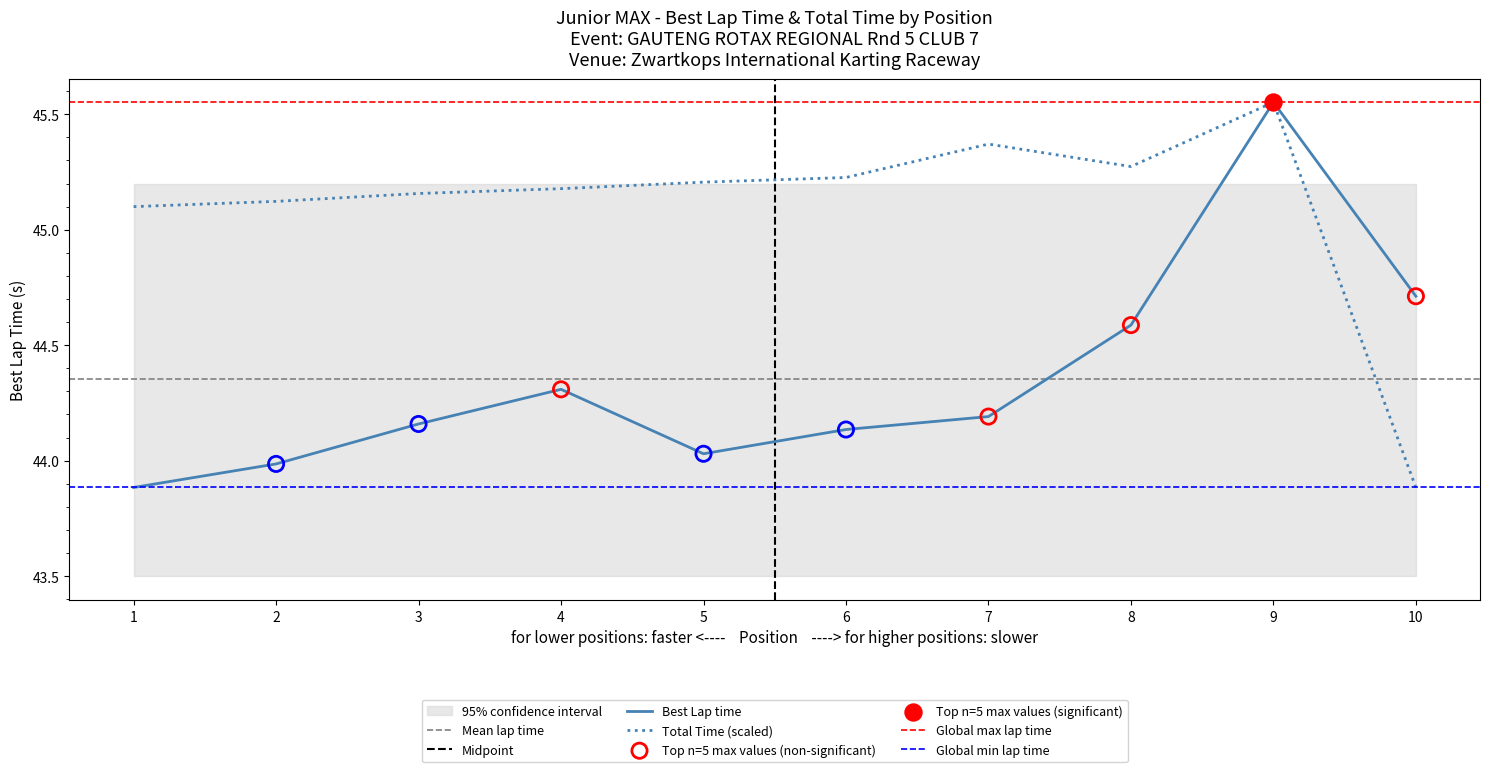

Which series reaches the minimum Y coordinate?

Total Time